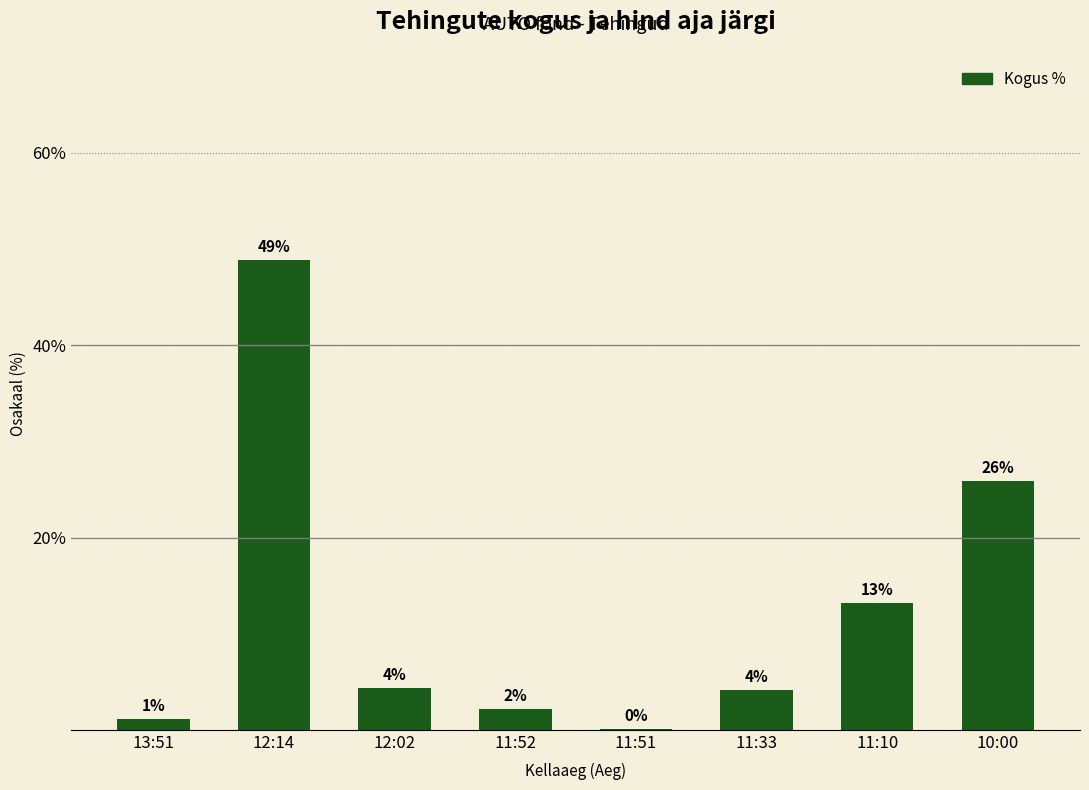

What is the difference between the maximum and minimum values?

48.8